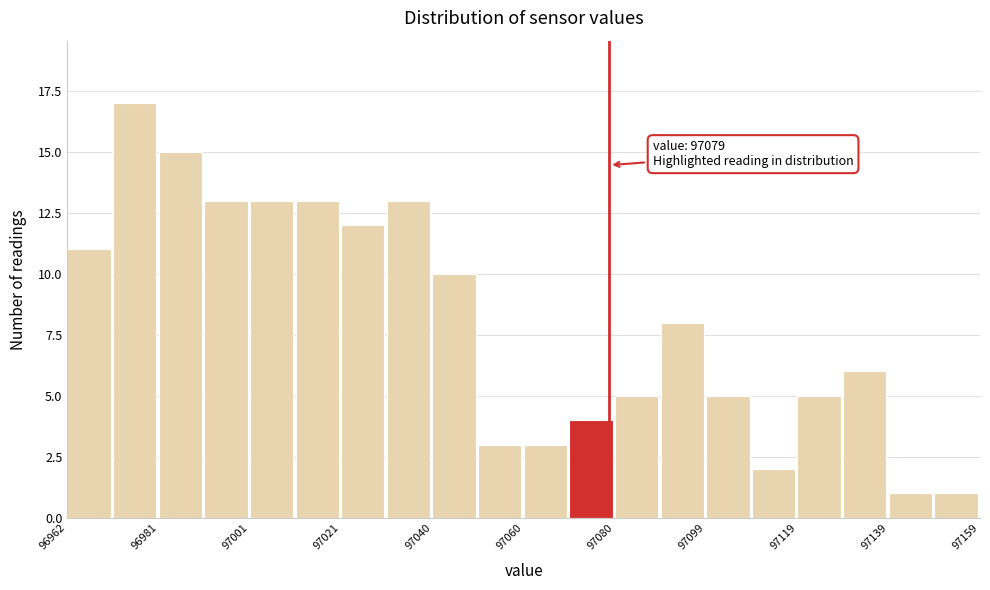

Over which range of the x-axis is the bar tallest?

96972 to 96982